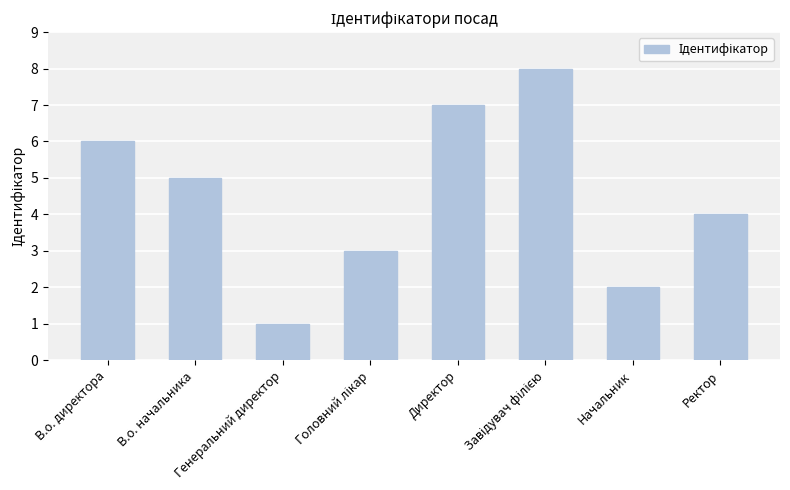

What is the maximum value shown in the chart?

8